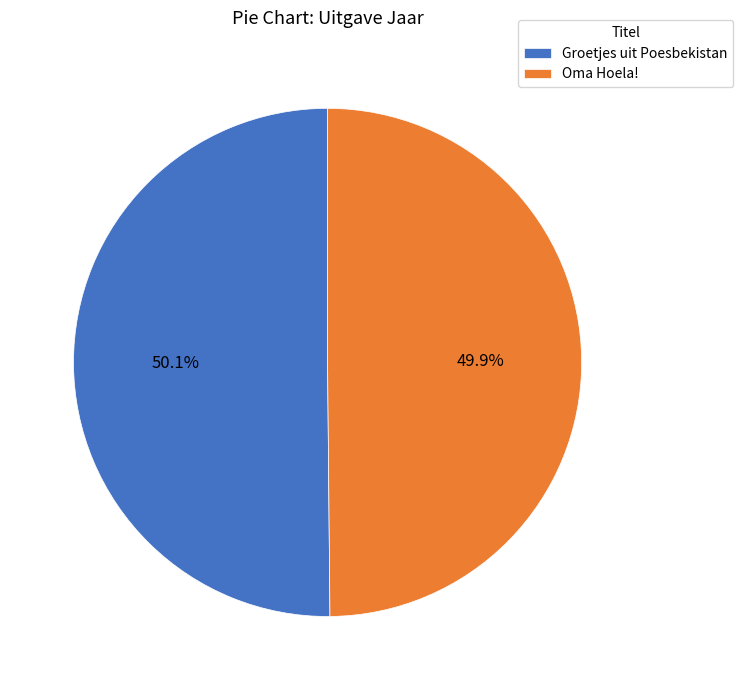

What is the ratio of the value at Oma Hoela! to the value at Groetjes uit Poesbekistan?

1.0